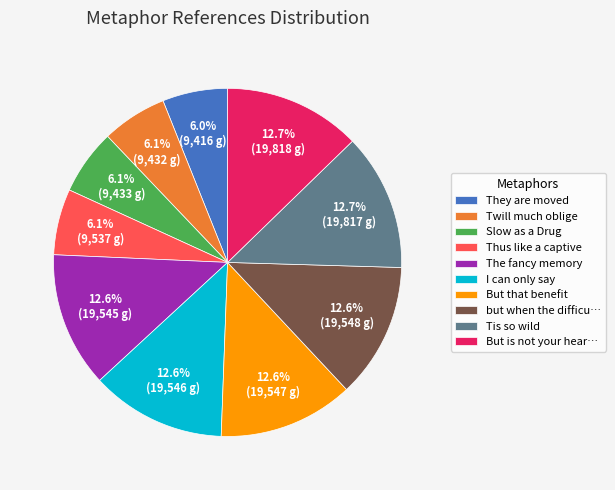

Count the number of slices in the pie.

10